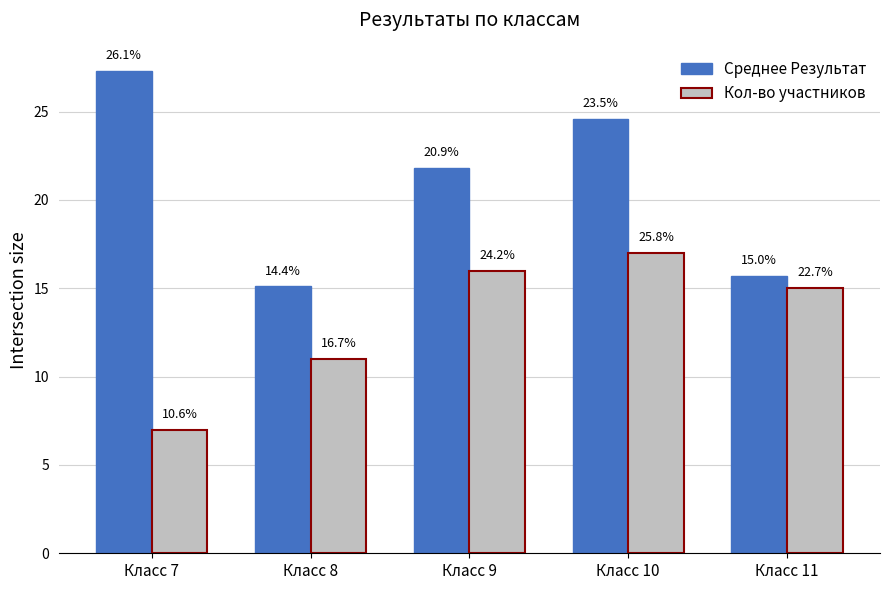

What is the difference between the second highest and second lowest values in the Кол-во участников series?

5.0